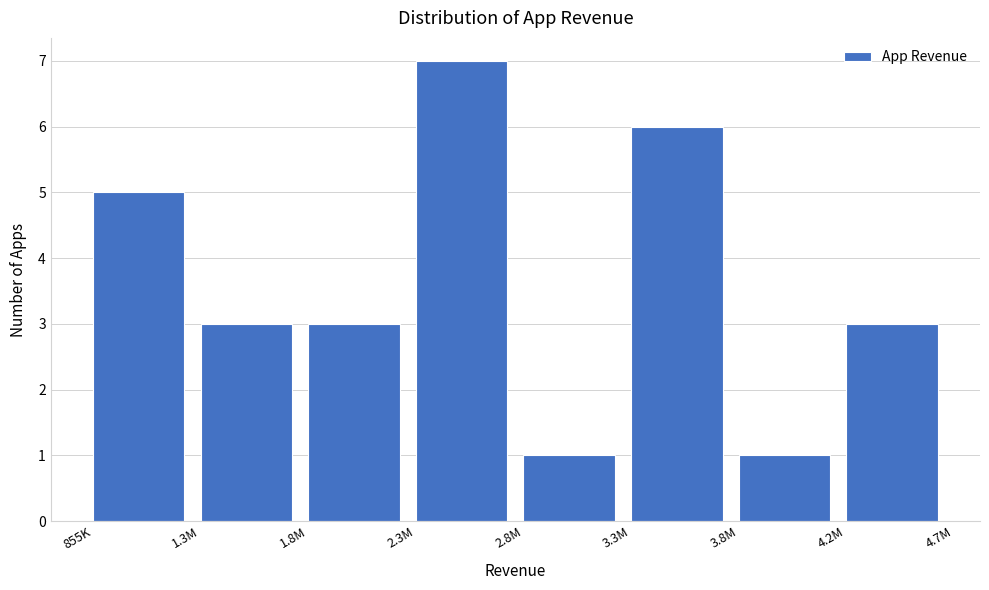

Reading right to left, extract all data points from this chart.

4.2M=3	3.8M=1	3.3M=6	2.8M=1	2.3M=7	1.8M=3	1.3M=3	855K=5